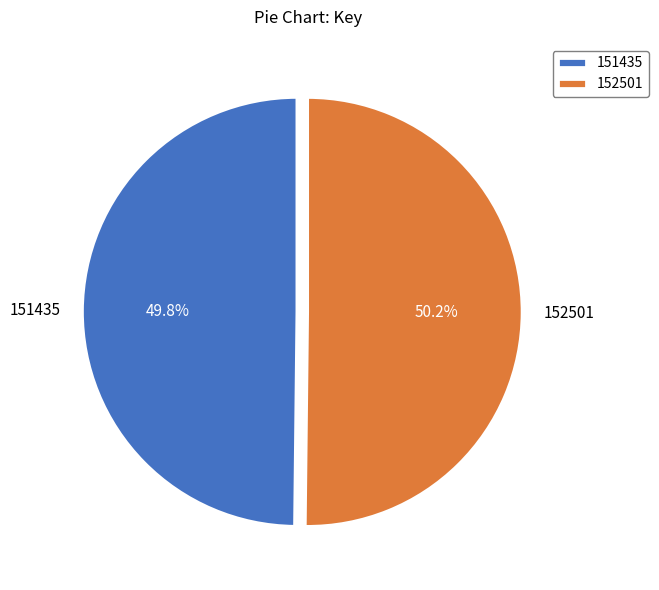

Is the sum of 151435 and 152501 greater than half?

Yes